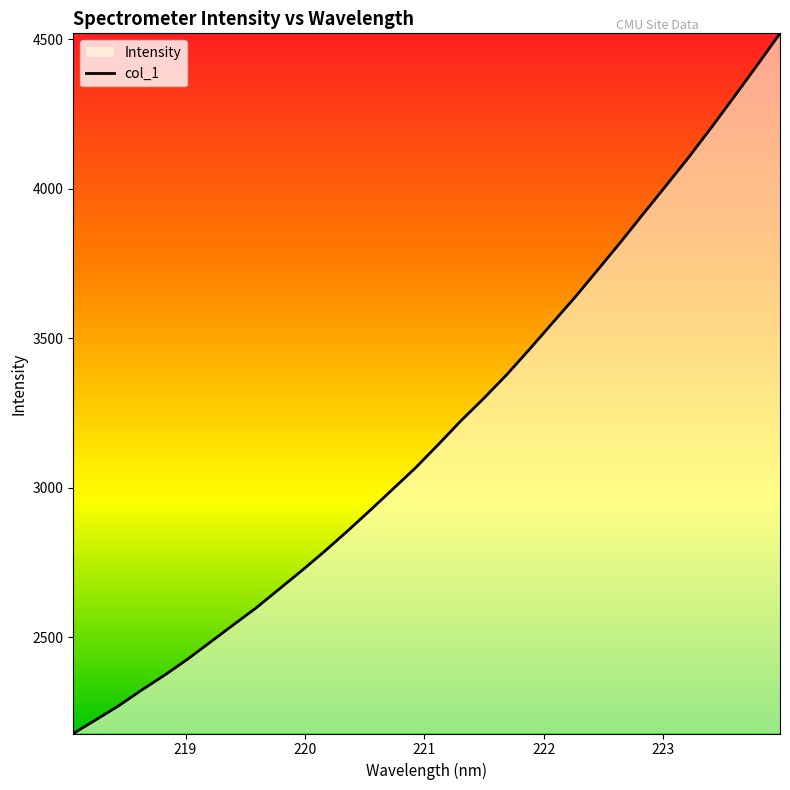

What is the minimum value shown in the chart?

2179.0